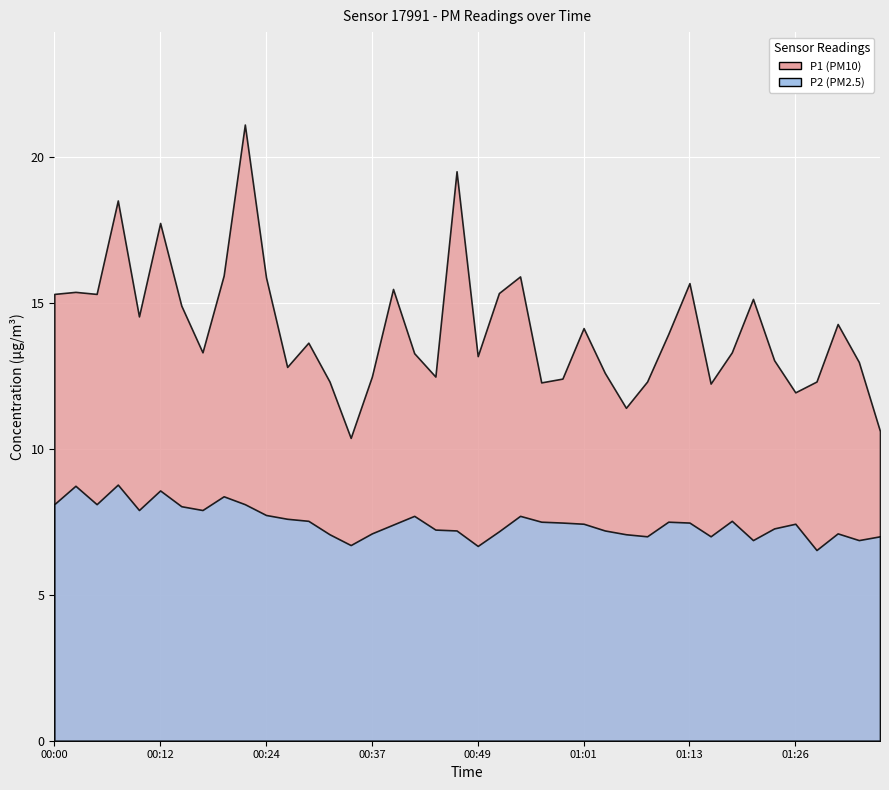

List the labels in order of P1 value, largest first.

00:22, 00:46, 00:07, 00:12, 00:19, 00:54, 00:24, 01:13, 00:39, 00:02, 00:51, 00:00, 00:05, 01:21, 00:14, 00:10, 01:31, 01:01, 01:11, 00:29, 00:17, 01:18, 00:42, 00:49, 01:23, 01:33, 00:27, 01:04, 00:37, 00:44, 00:59, 00:32, 01:08, 01:28, 00:56, 01:16, 01:26, 01:06, 01:36, 00:34